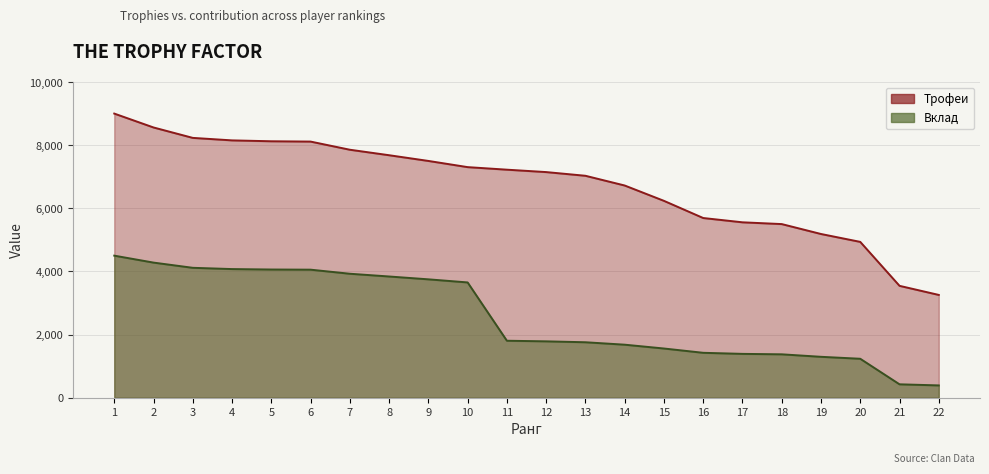

True or false: Трофеи and Вклад cross at least once.

False